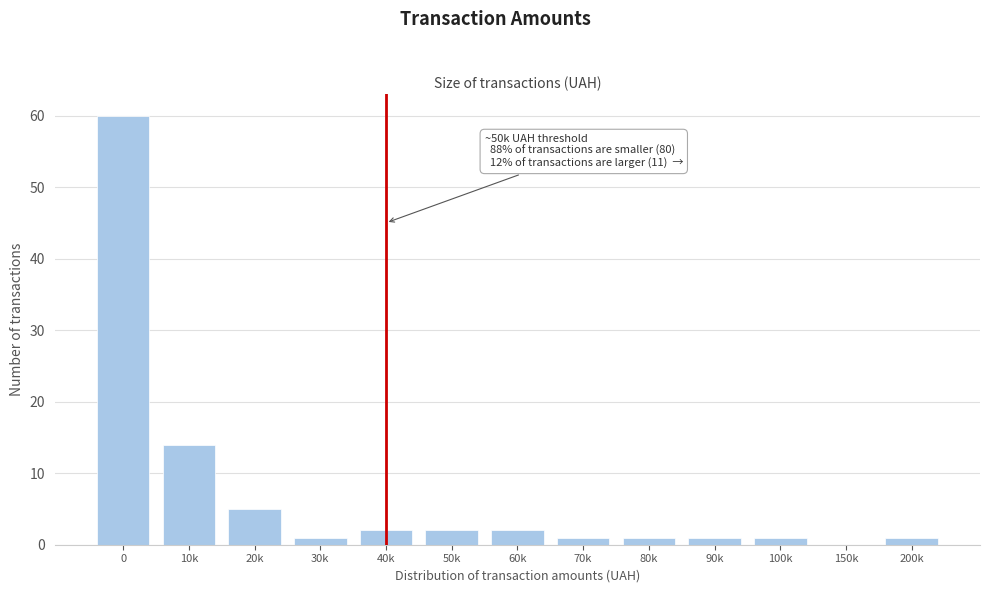

Reading left to right, what are all the values shown in this chart?

0=60	10k=14	20k=5	30k=1	40k=2	50k=2	60k=2	70k=1	80k=1	90k=1	100k=1	150k=0	200k=1